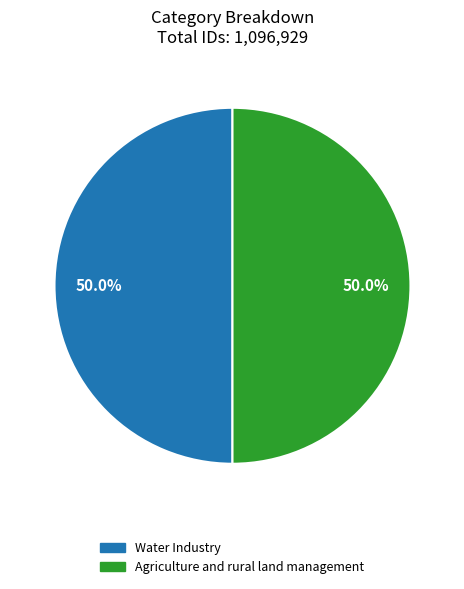

Approximately how many times larger is the value at Water Industry compared to Agriculture and rural land management?

1.0